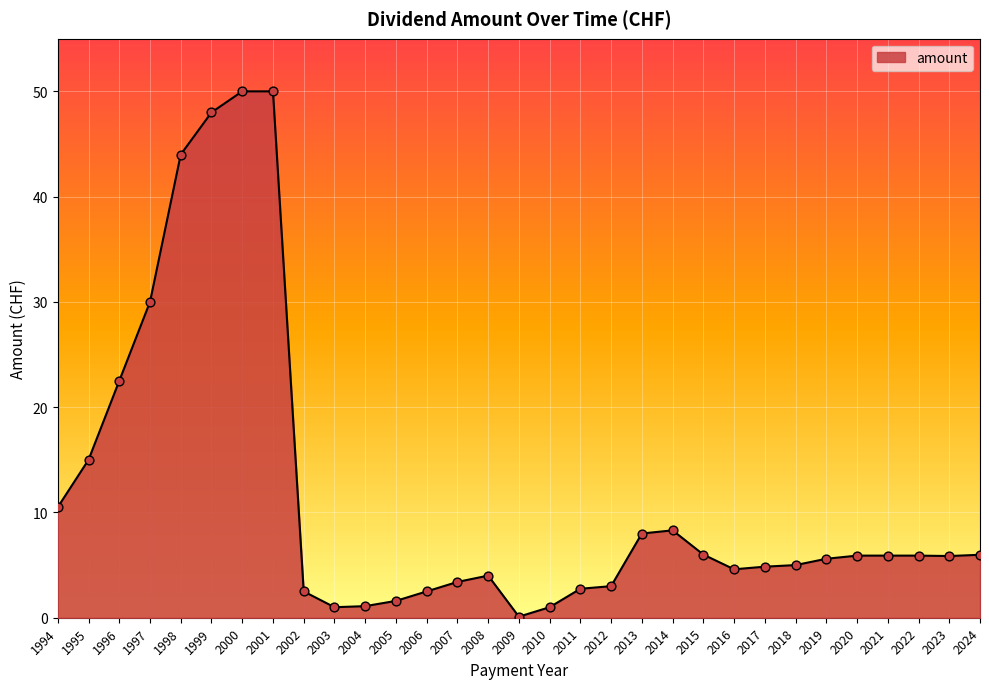

What is the change in value from 1996 to 2009?

-22.4